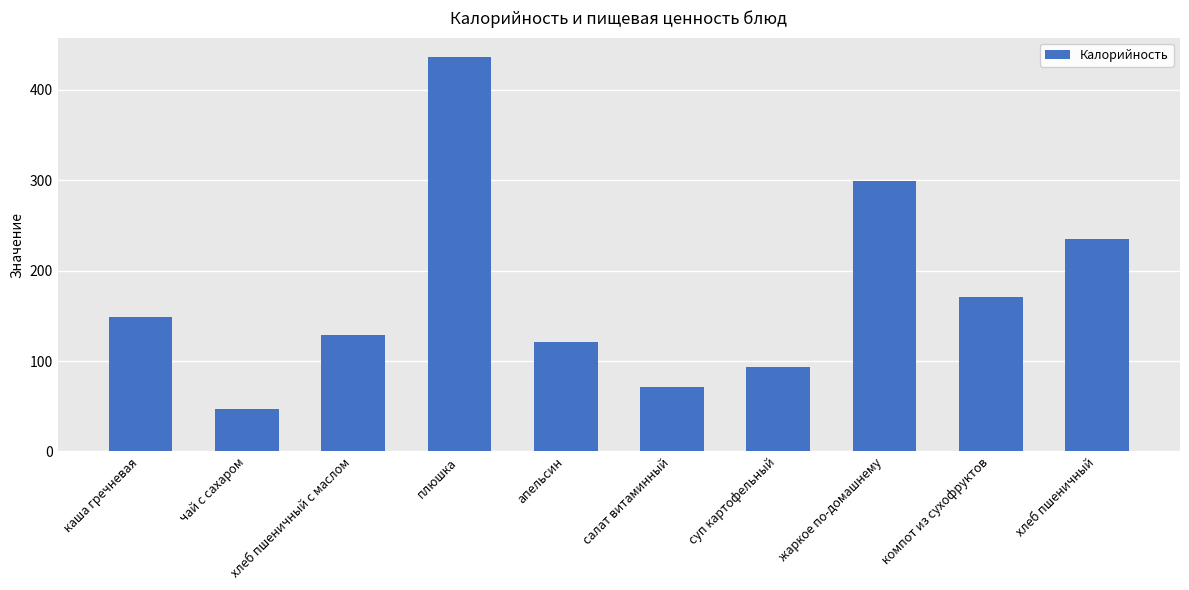

Where does the data first go above 149?

каша гречневая